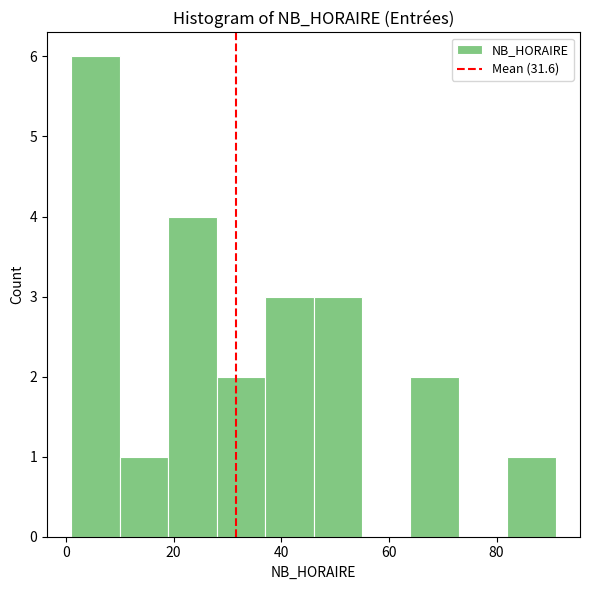

Which range on the x-axis has the tallest bar?

1 to 10